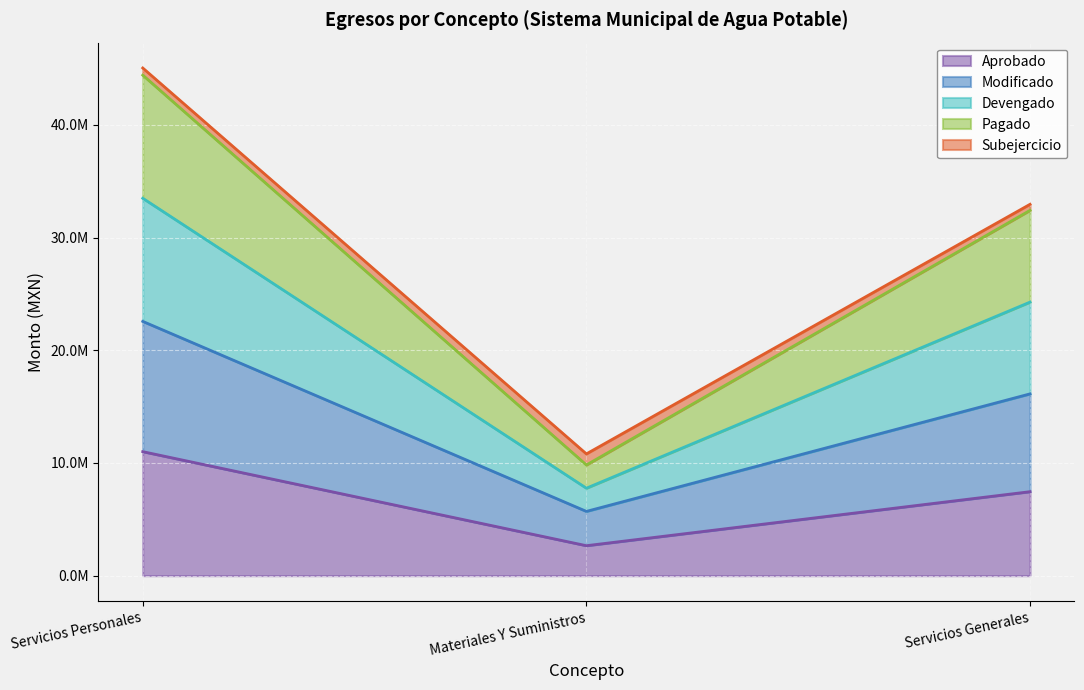

What are all the series names shown in the legend?

Aprobado, Modificado, Devengado, Pagado, Subejercicio